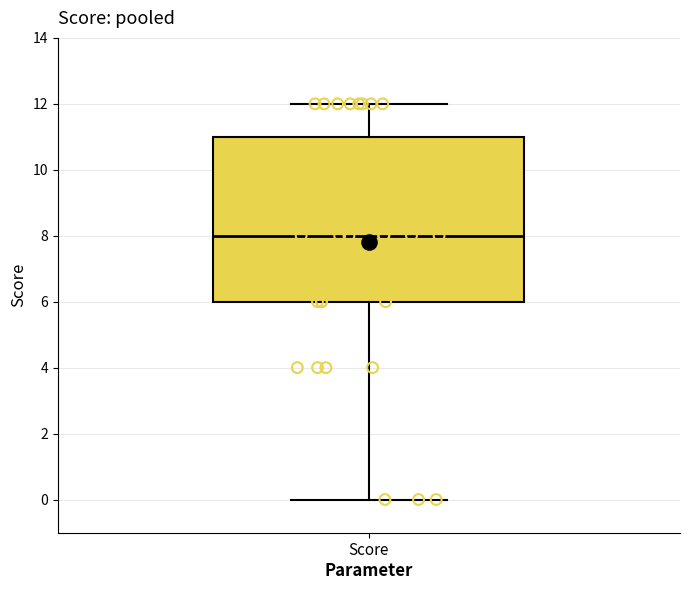

Read this box plot against the y-axis: the position of the median line, the range covered by the box, and the ends of both whiskers. The values are not printed on the chart, so give them approximately, as read against the axis.

median 8, box 6 to 11, whiskers 0 to 12